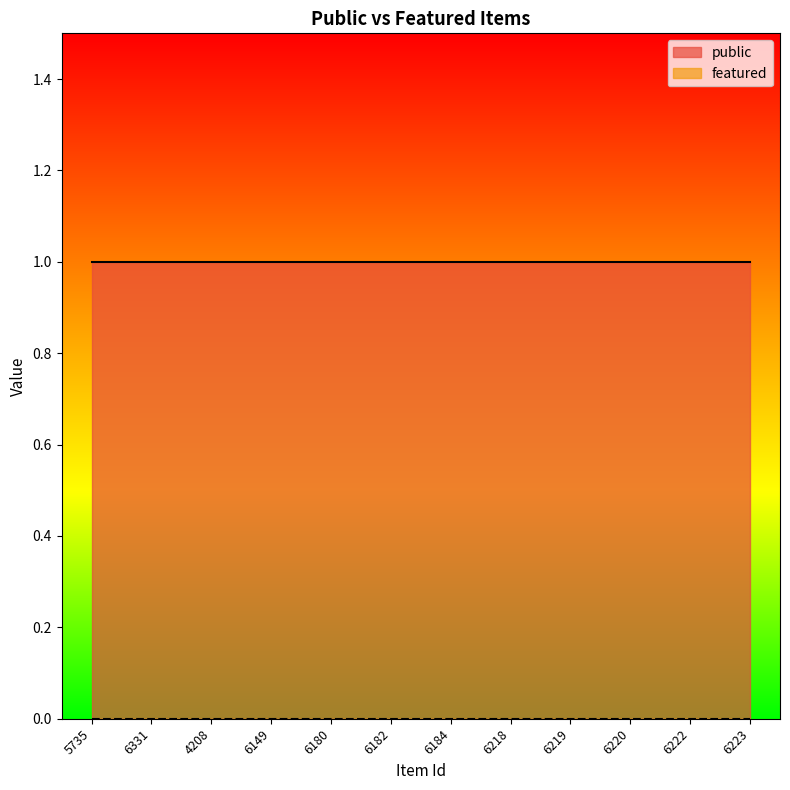

Reading left to right, transcribe all the data shown in this chart.

public: 1	1	1	1	1	1	1	1	1	1	1	1
featured: 0	0	0	0	0	0	0	0	0	0	0	0